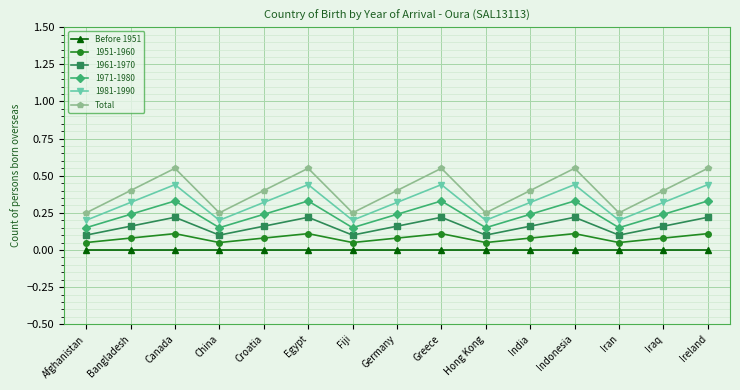

How many lines are shown in the chart?

6